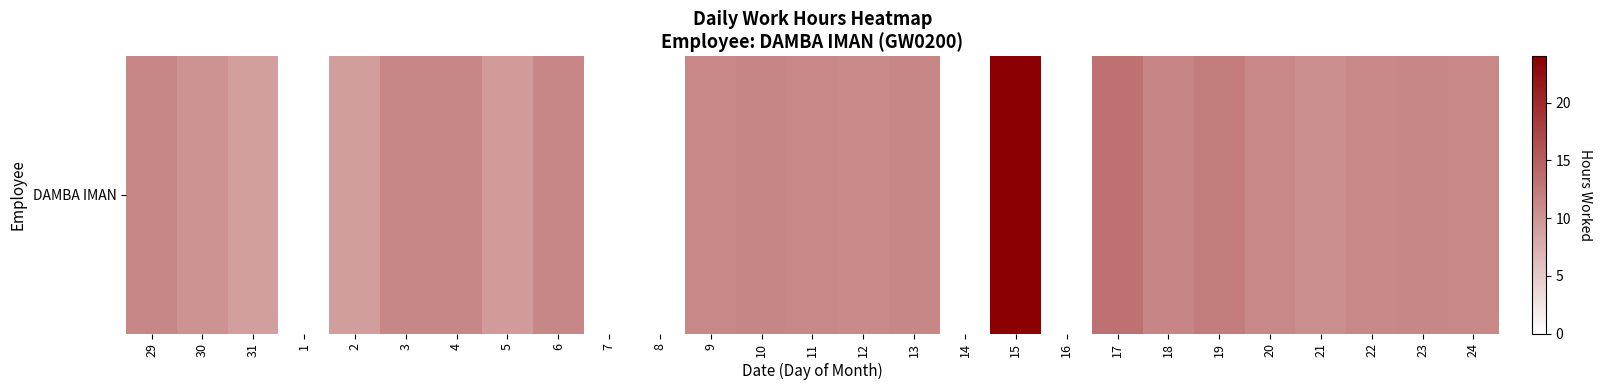

What is the ratio of the value at 30 to the value at 6?

0.9